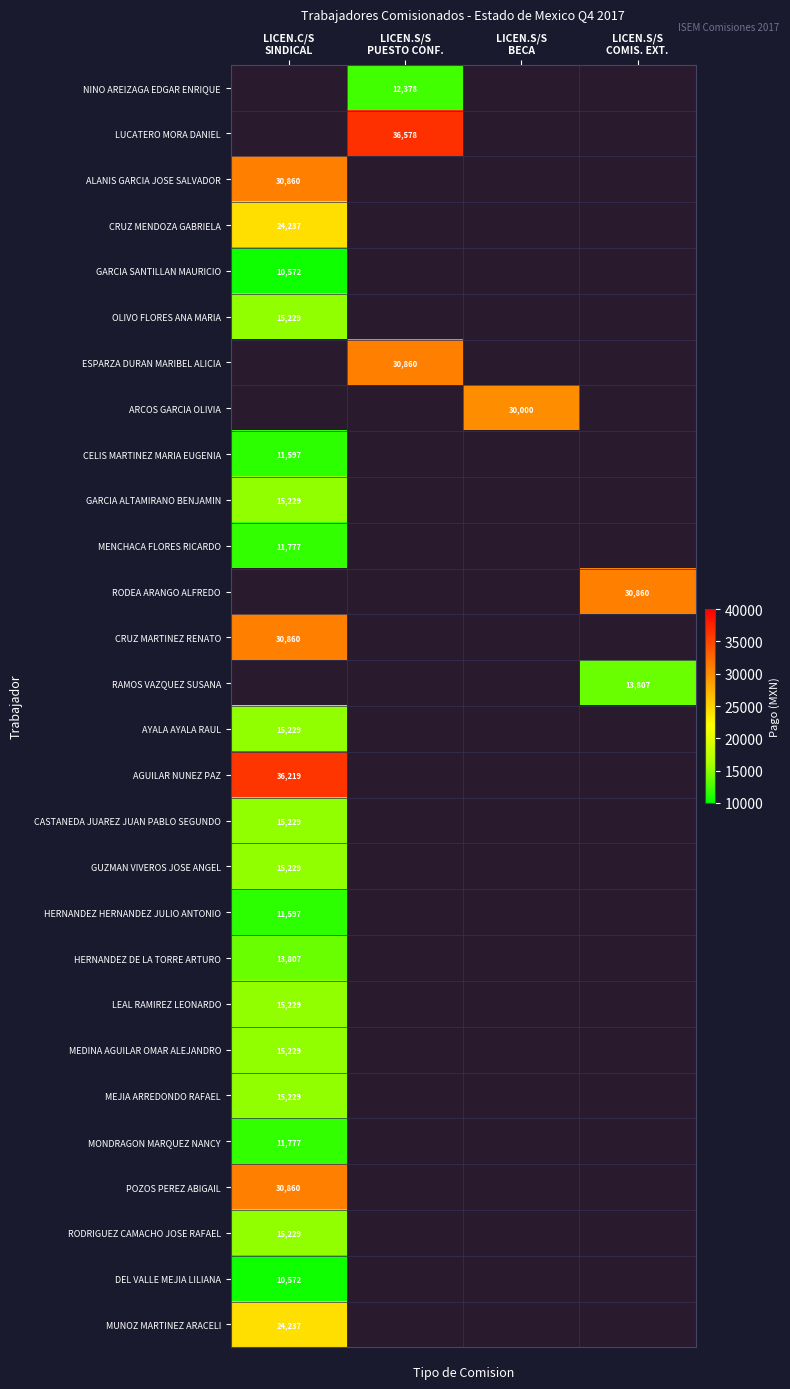

How many positive values does the HERNANDEZ DE LA TORRE ARTURO series have?

1